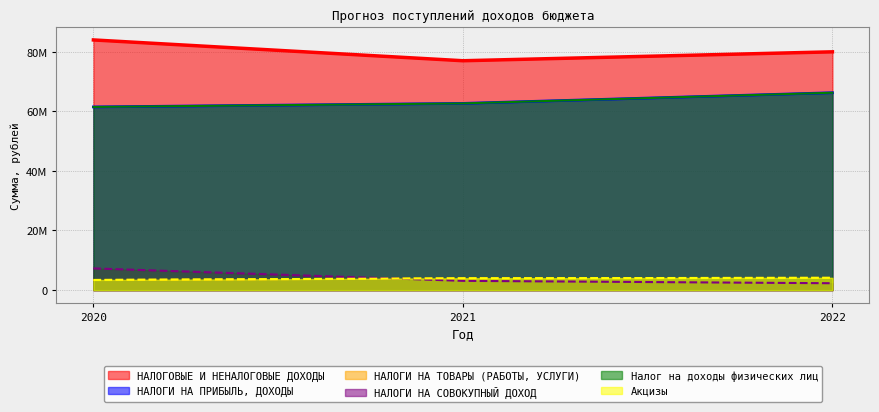

Count the number of categories in the chart.

3